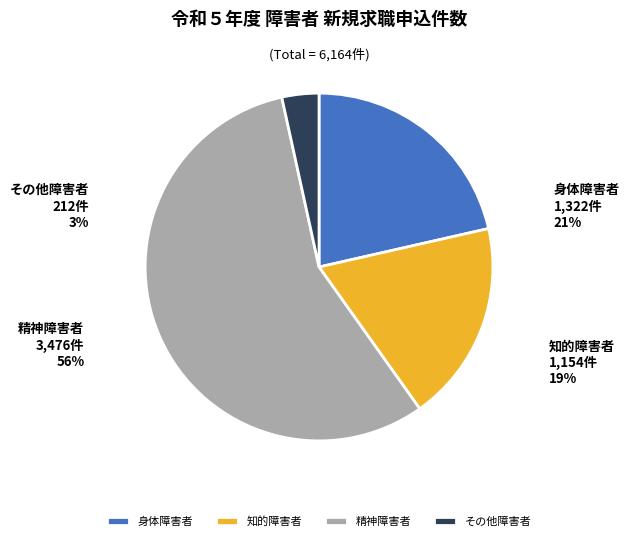

Does 精神障害者 account for over 50% of the chart?

Yes